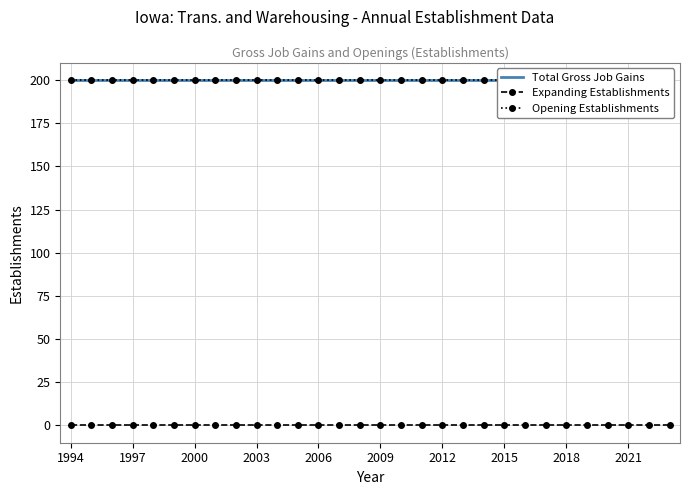

Which series has the largest range (max minus min)?

Total Gross Job Gains